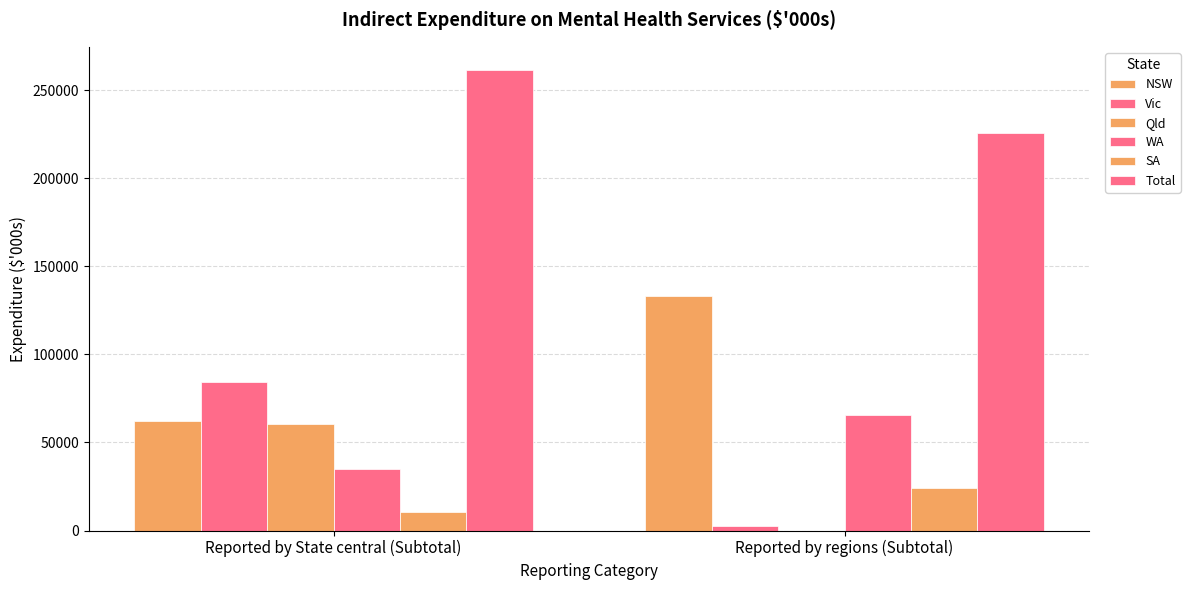

How many groups of bars are there?

2